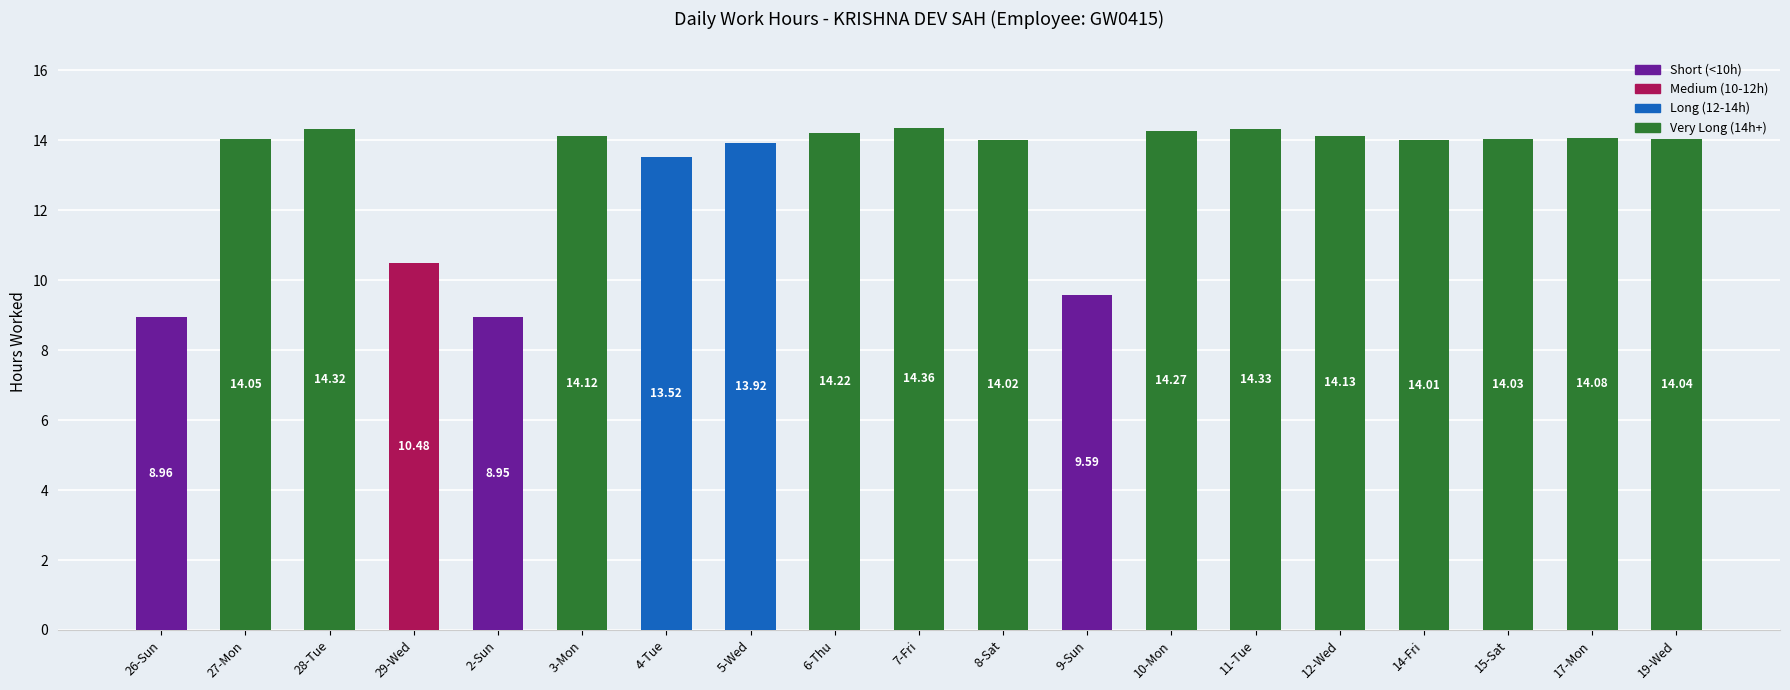

Between 5-Wed and 4-Tue, which is larger?

5-Wed